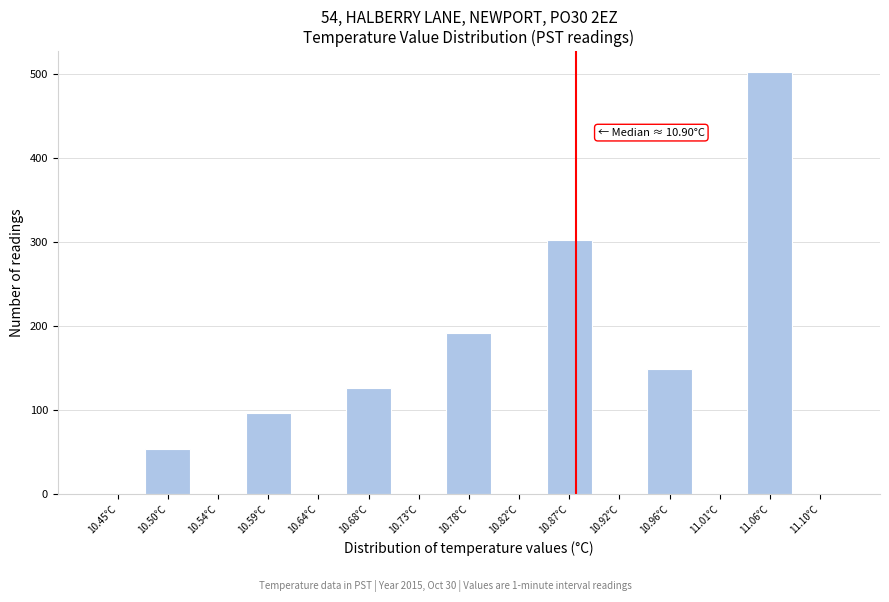

Reading left to right, extract all data points from this chart.

10.45°C=0	10.50°C=54	10.54°C=0	10.59°C=97	10.64°C=0	10.68°C=127	10.73°C=0	10.78°C=192	10.82°C=0	10.87°C=302	10.92°C=0	10.96°C=149	11.01°C=0	11.06°C=502	11.10°C=0